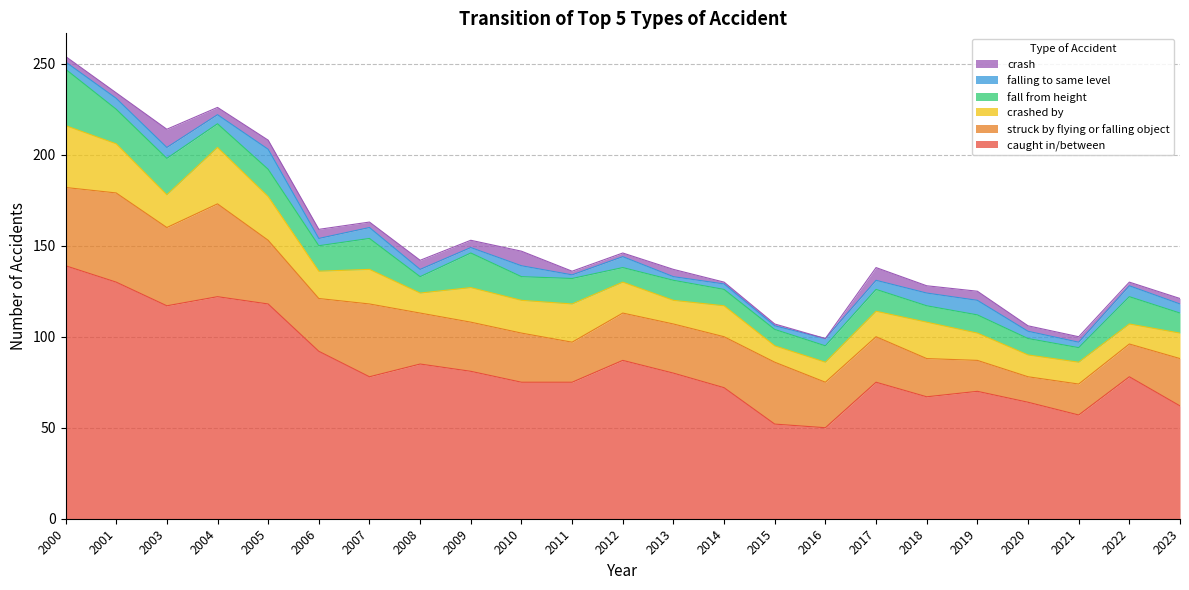

At which category does falling to same level reach its first local peak?

2005